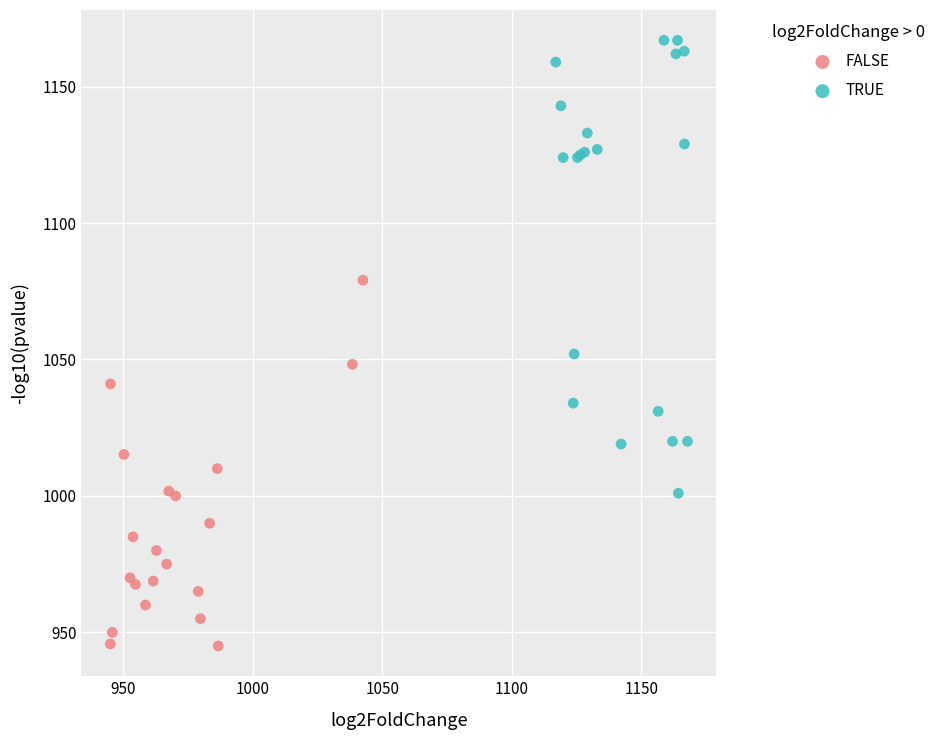

Which series contains the lowest Y value?

FALSE